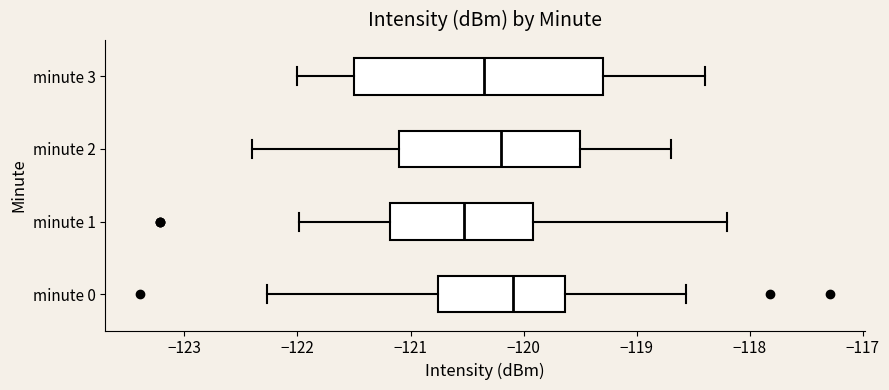

Which box is the widest, from its left edge to its right edge?

minute 3